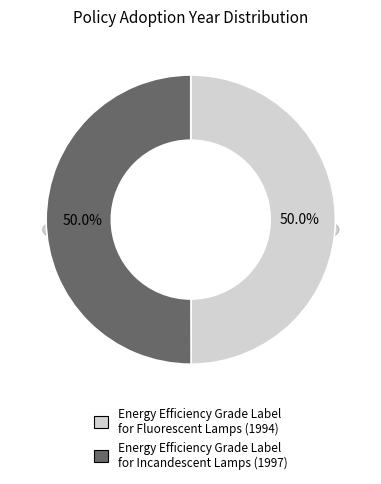

Is Energy Efficiency Grade Label for Incandescent Lamps the majority of the pie?

Yes